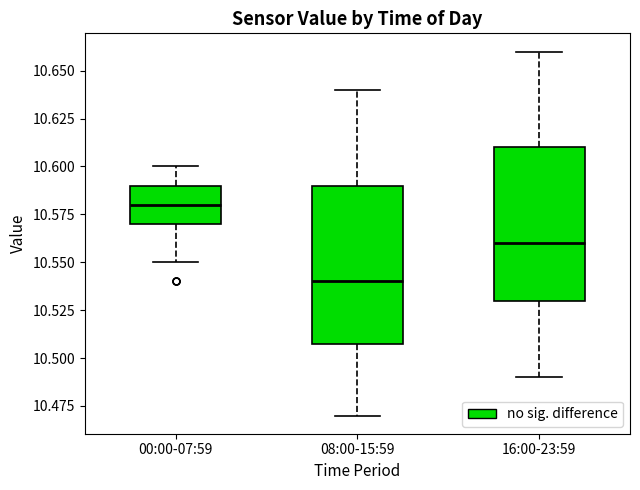

Reading left to right, transcribe this box plot: for each box, give where its median line is, the range the box spans, and where its two whiskers end, as read against the y-axis. The values are not printed on the chart, so give them approximately, as read against the axis.

00:00-07:59: median 10.58, box 10.57 to 10.59, whiskers 10.55 to 10.60
08:00-15:59: median 10.54, box 10.51 to 10.59, whiskers 10.47 to 10.64
16:00-23:59: median 10.56, box 10.53 to 10.61, whiskers 10.49 to 10.66